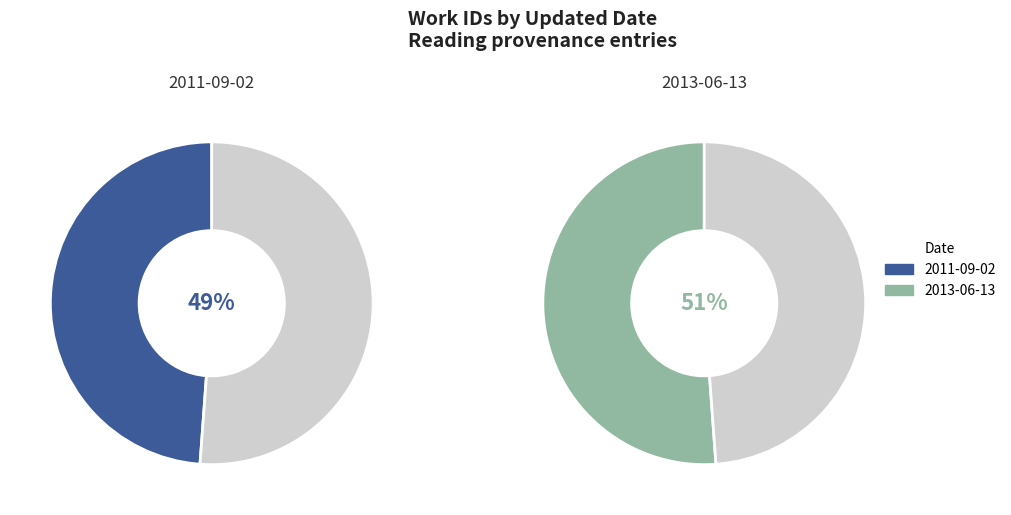

What portion of the pie excludes 2013-06-13?

48.8%